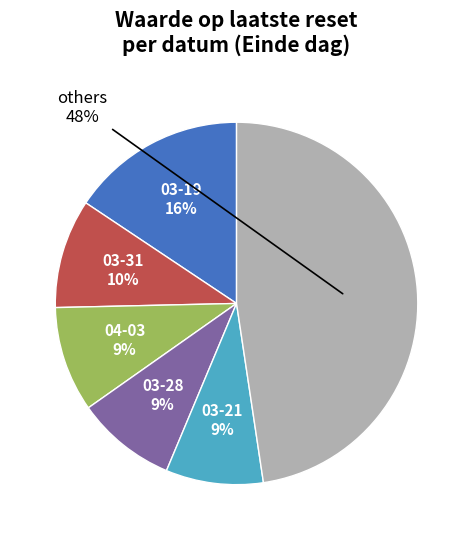

Does any single category account for the majority?

No